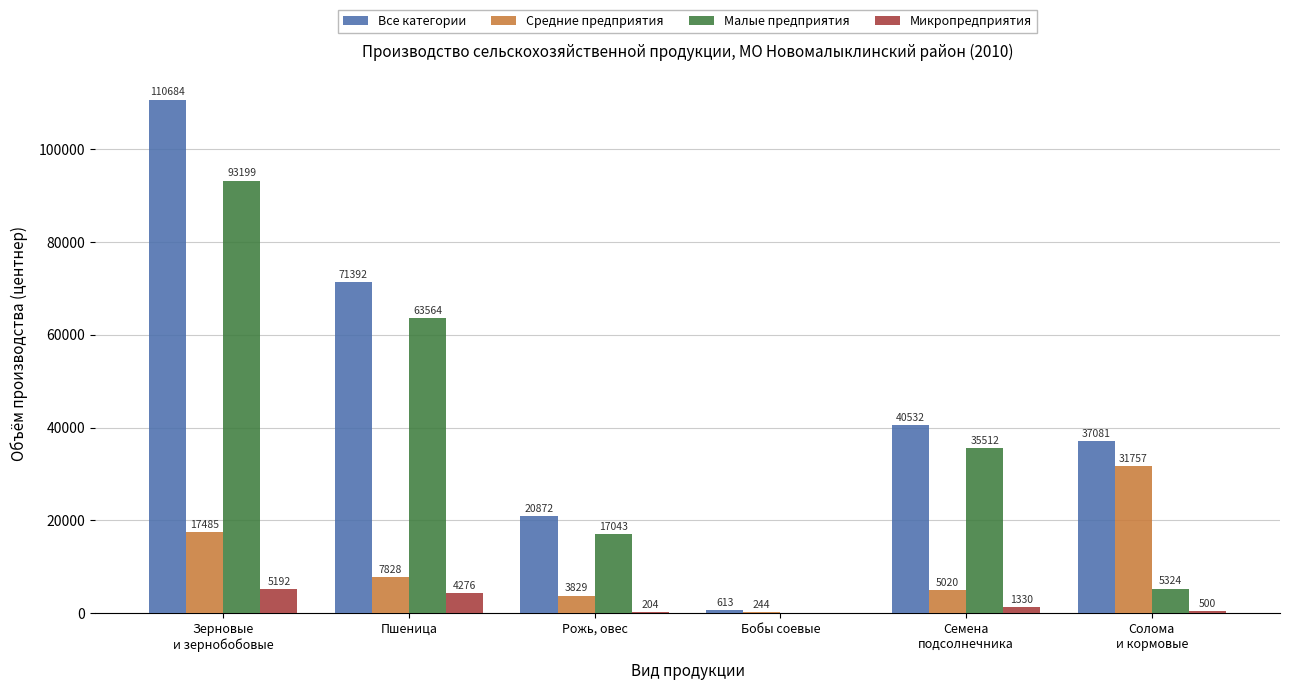

Count the number of data series in this chart.

4